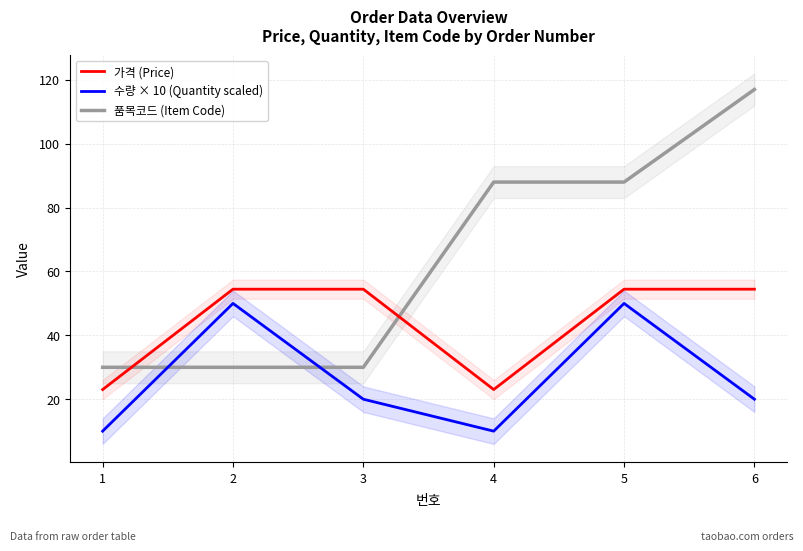

How many values in the 가격 (Price) series are below 54?

2